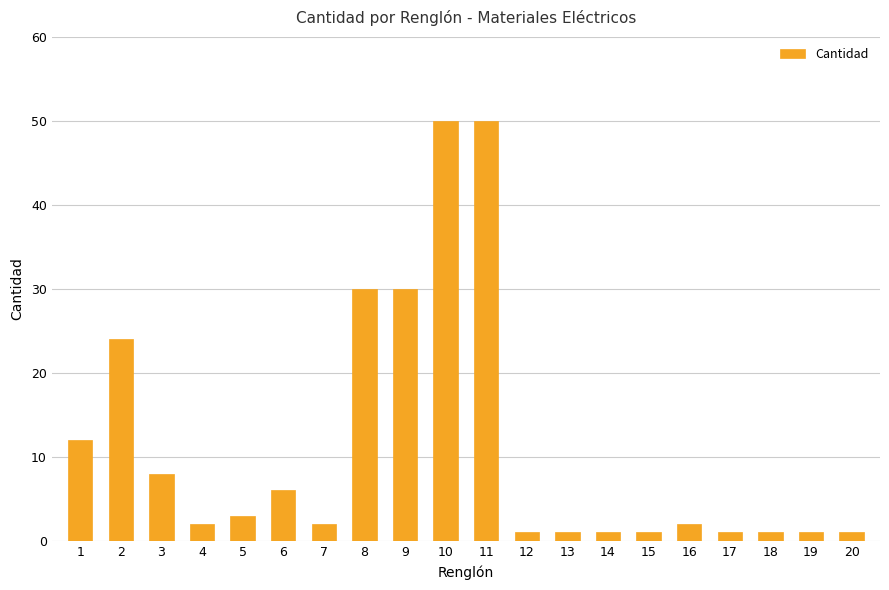

Read the value at 6, to the nearest 5.

5